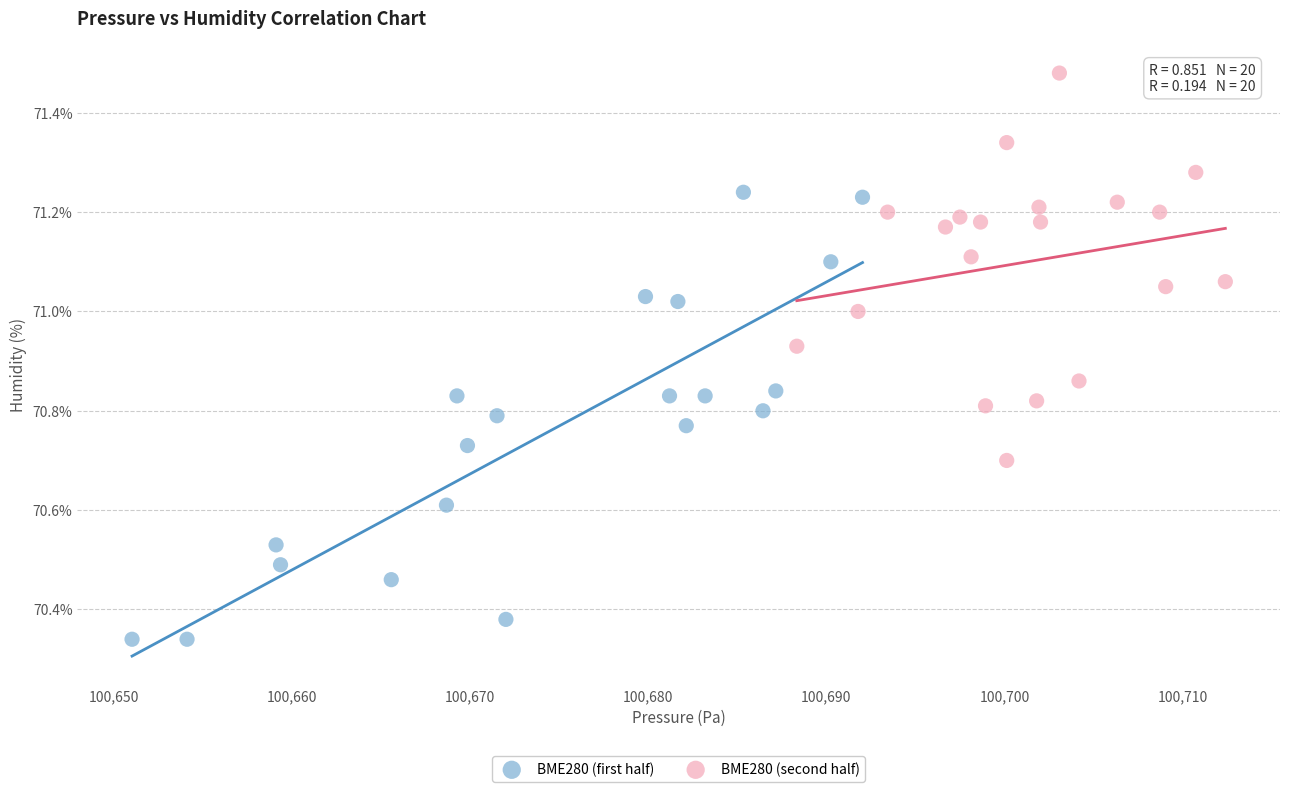

Which series contains the highest Y value?

BME280 (second half)